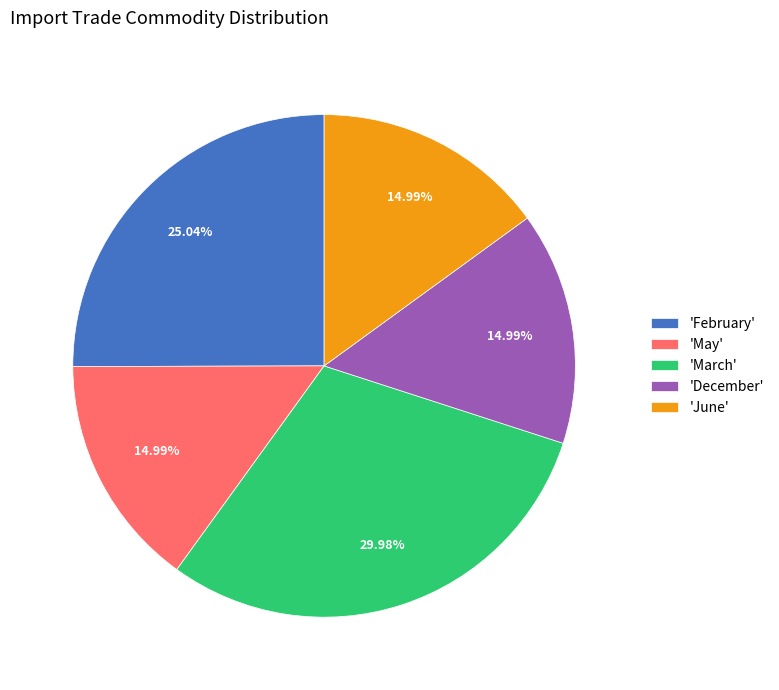

Does 'March' represent more than half of the total?

No